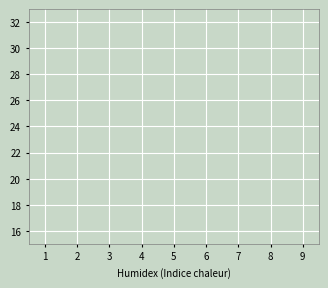

Is this an area chart (filled region under the line)?

No